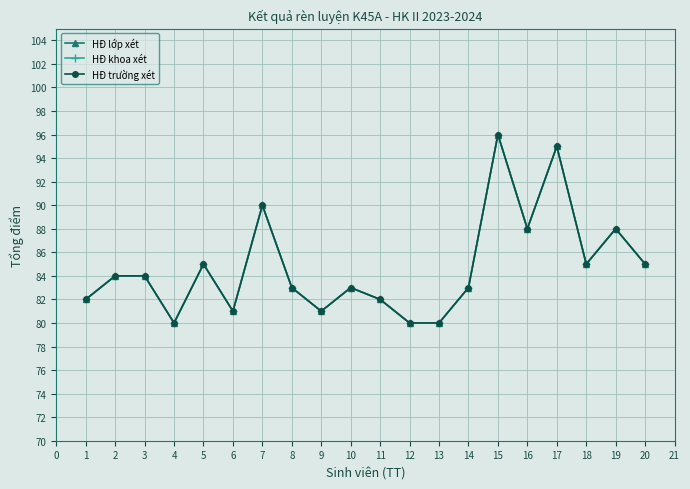

At how many categories does at least one series exceed 92?

2